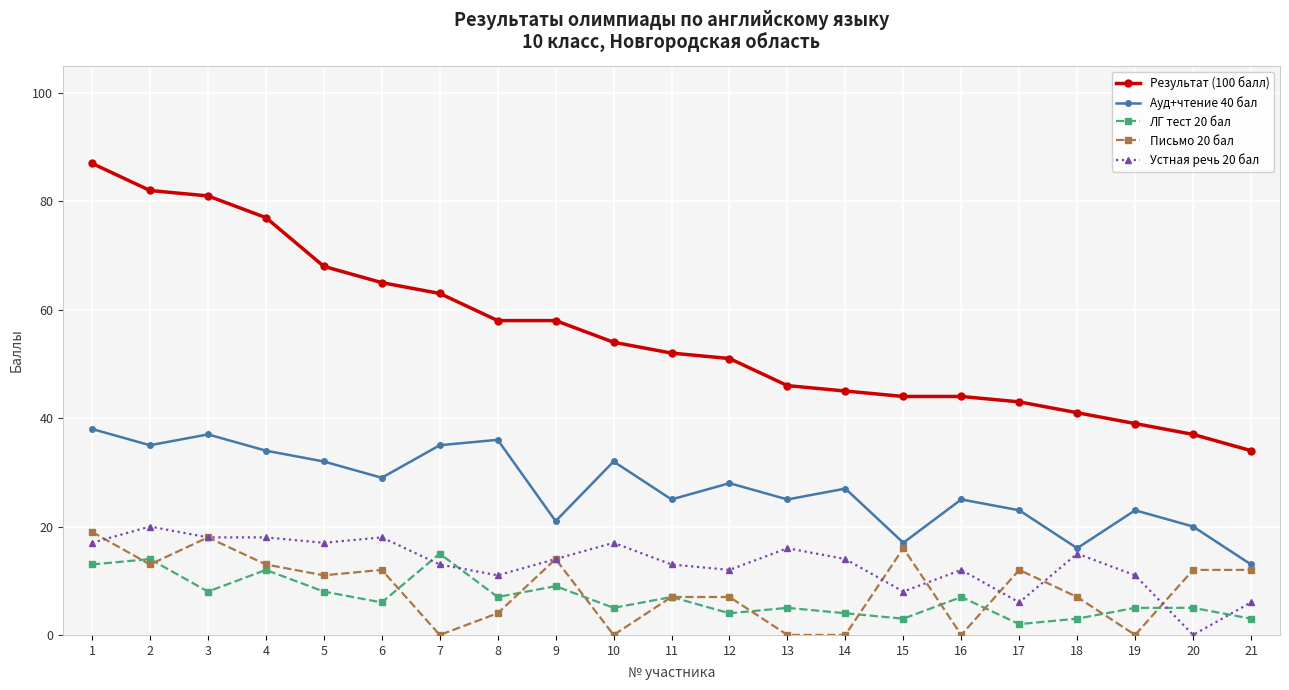

What is the sum of all Ауд+чтение 40 бал values?

571